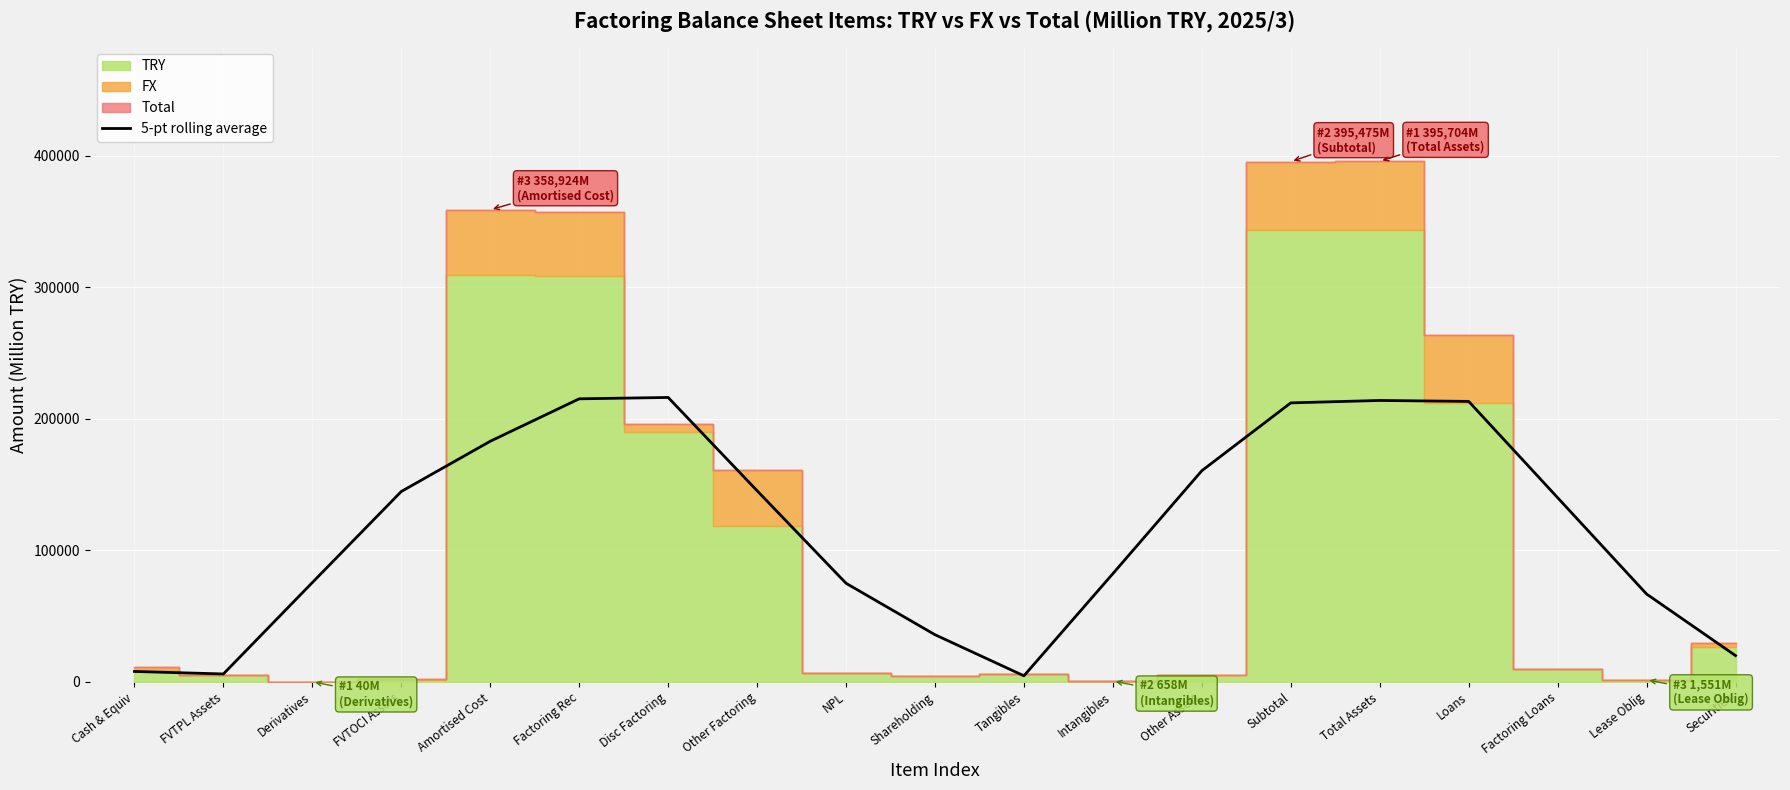

Which has a higher value, Amortised Cost or Intangibles?

Amortised Cost